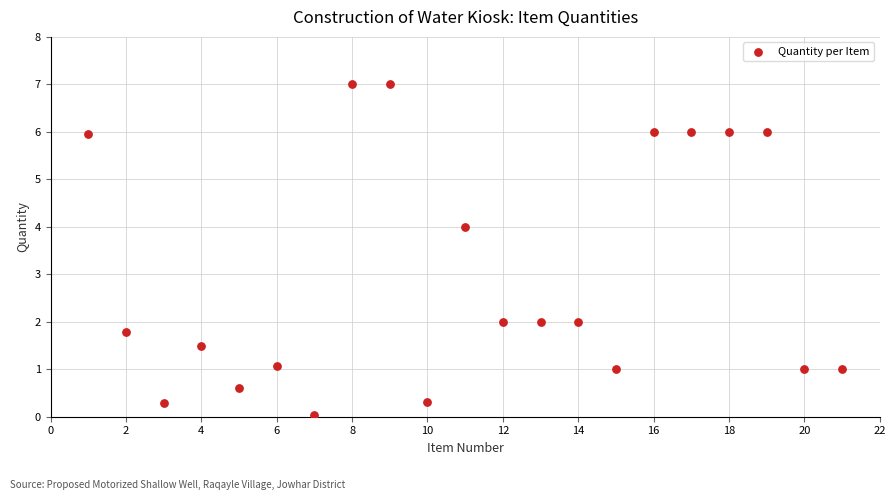

What is the range of X values (max minus min)?

20.0